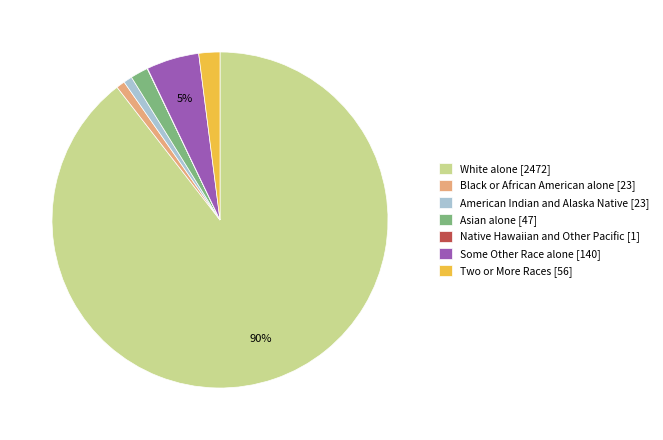

Do Asian alone [47] and American Indian and Alaska Native [23] together represent more than half of the pie?

No